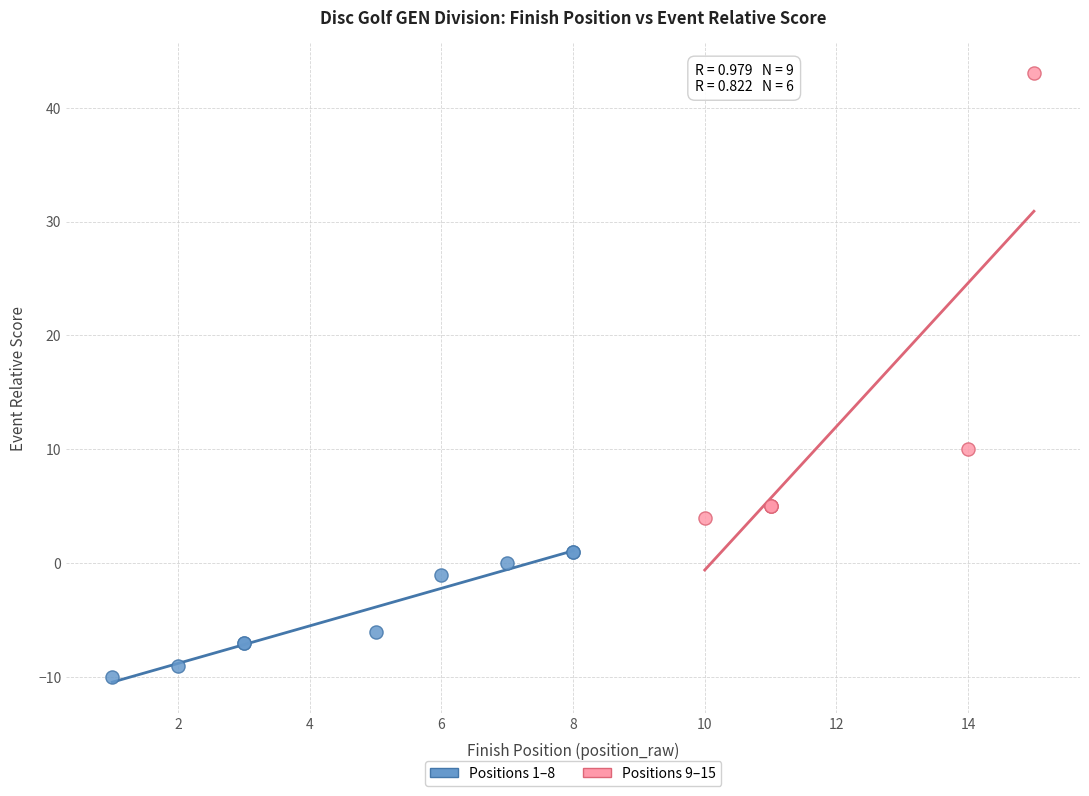

What are all the series names shown in the legend?

Positions 1–8, Positions 9–15